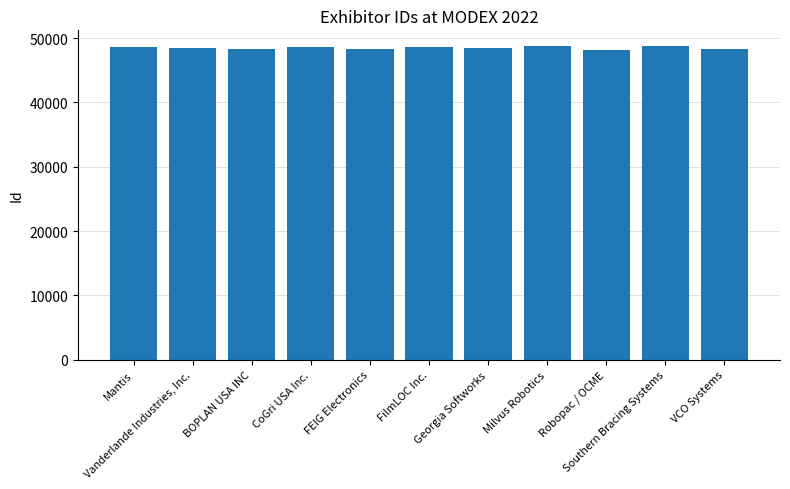

What is the label of the 11th bar from the right?

Mantis